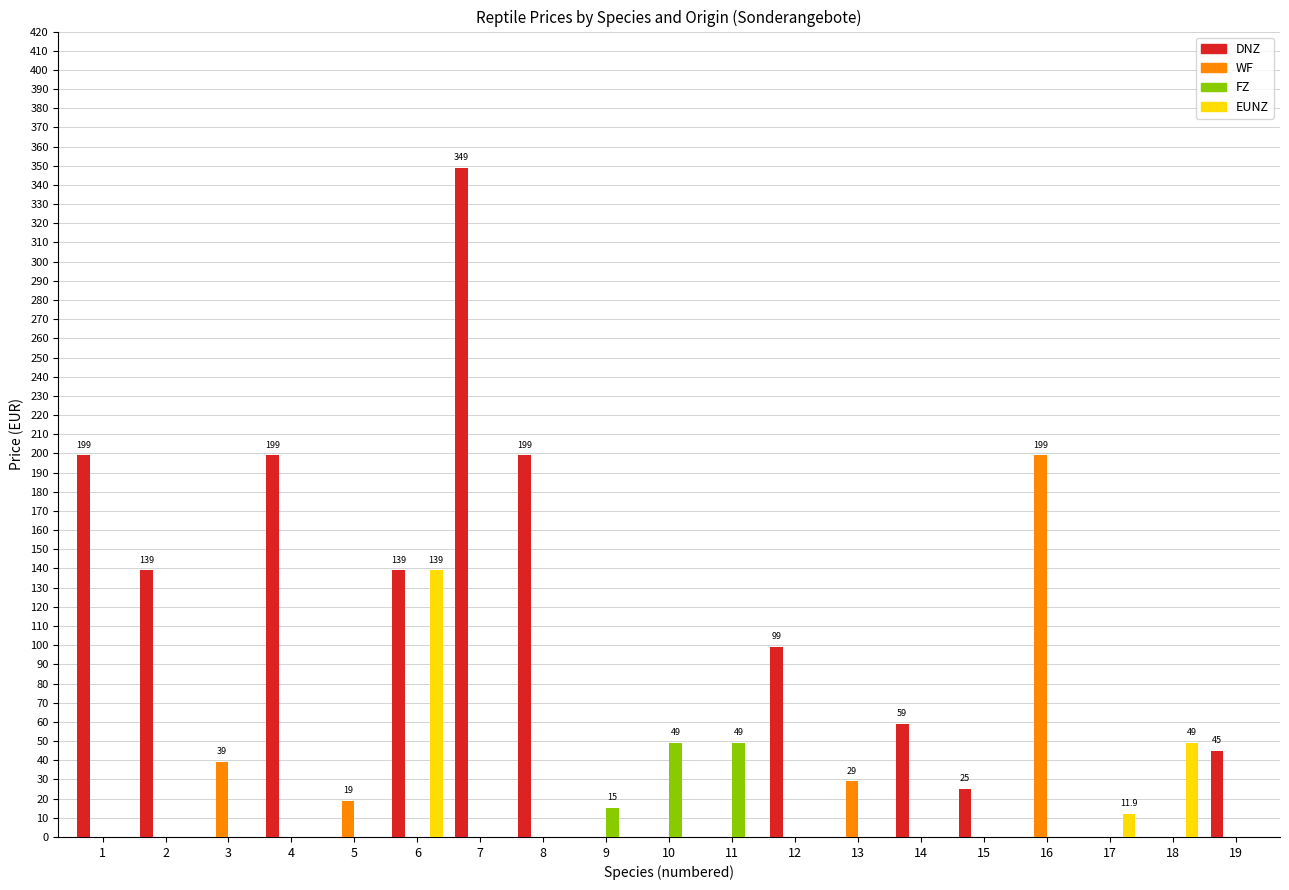

At which category does the chart reach its peak across all series?

7